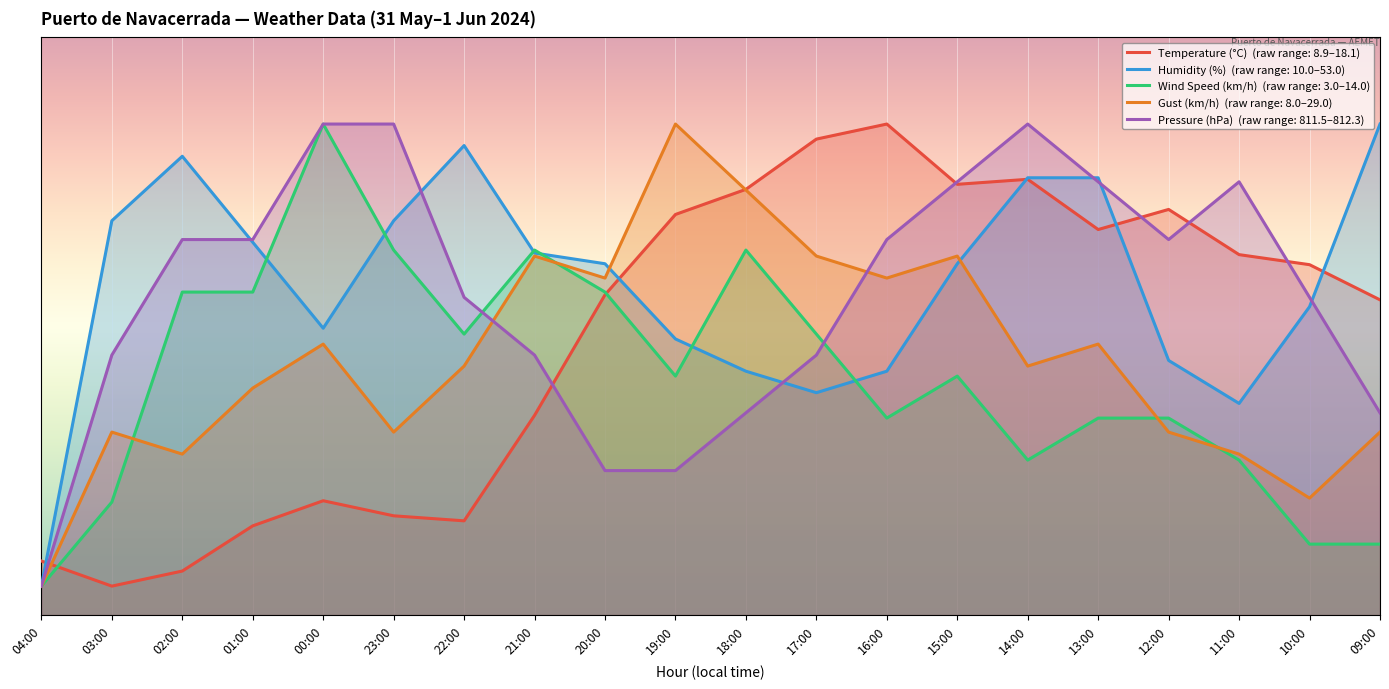

Which series has the largest range (max minus min)?

Temperature (°C)